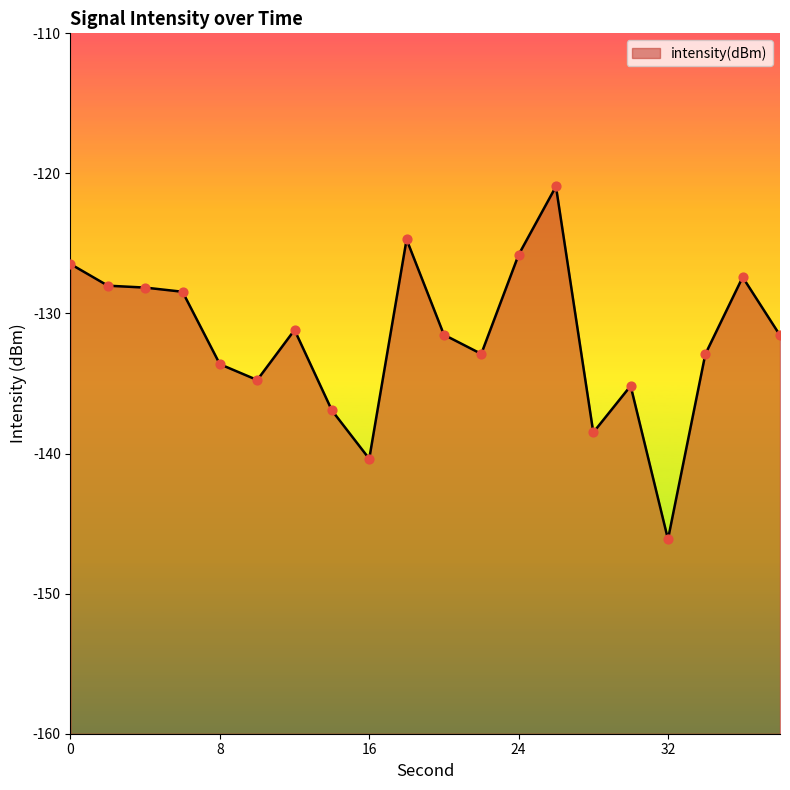

Which has a higher value, 22 or 20?

20